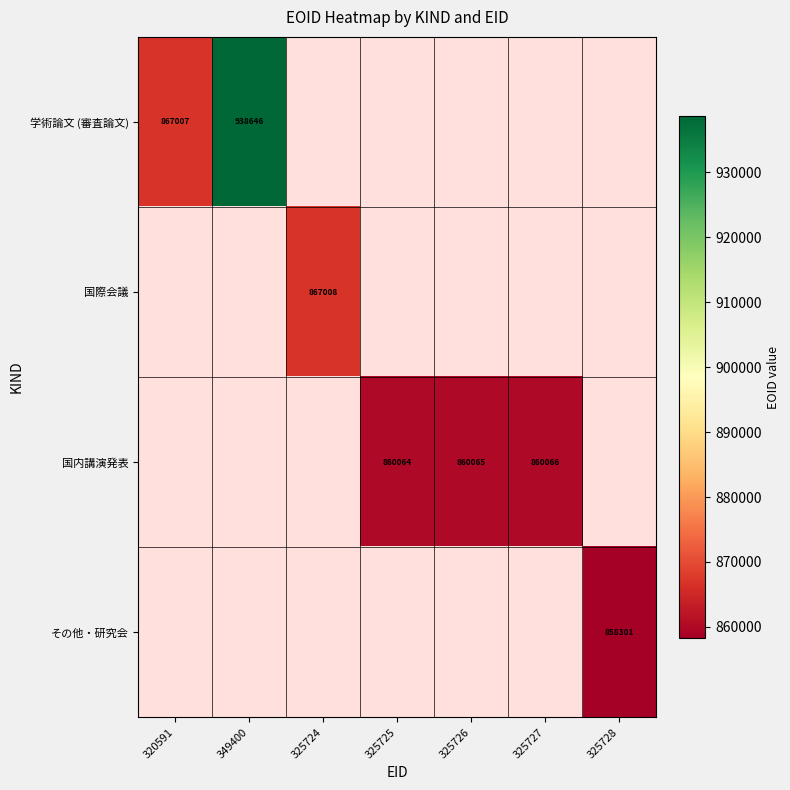

How many values in 国際会議 are above zero?

1